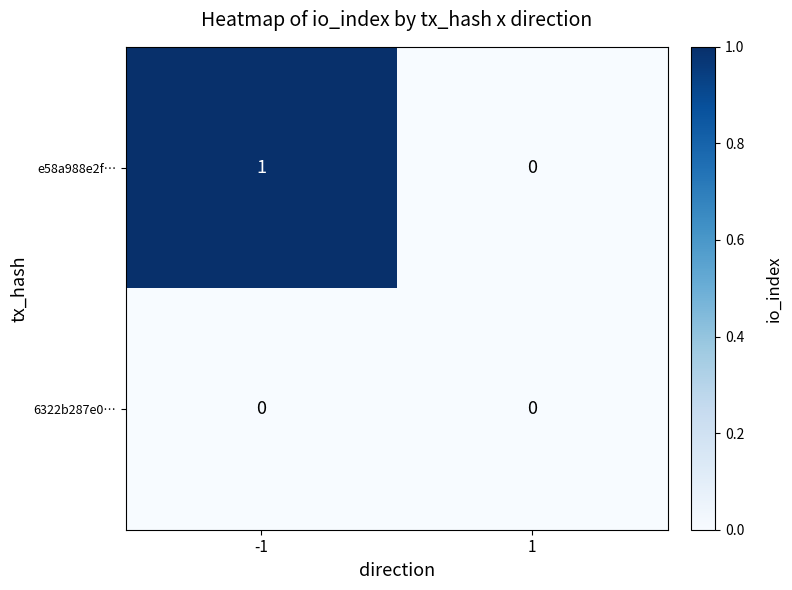

Which series changed the most between -1 and 1?

e58a988e2f…